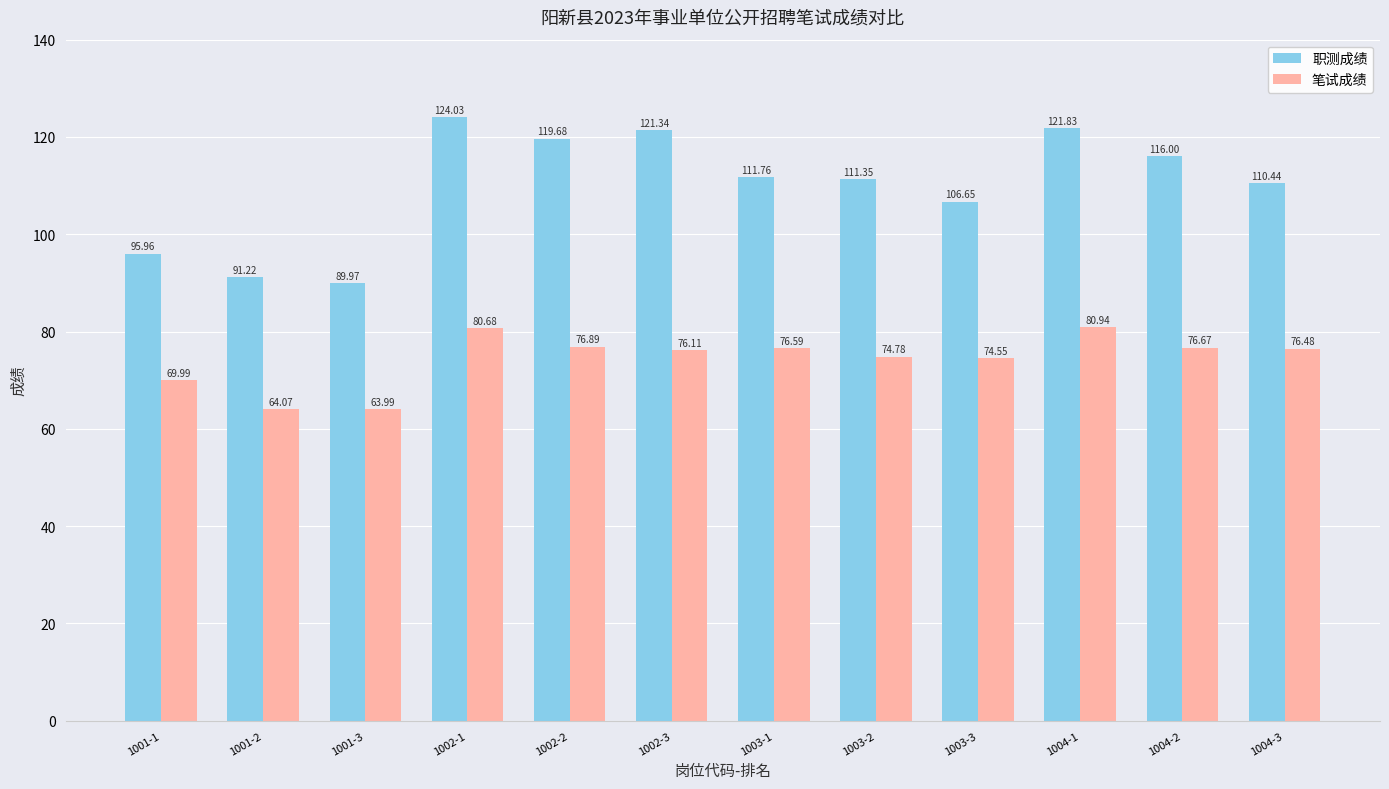

Which series has the largest range (max minus min)?

职测成绩